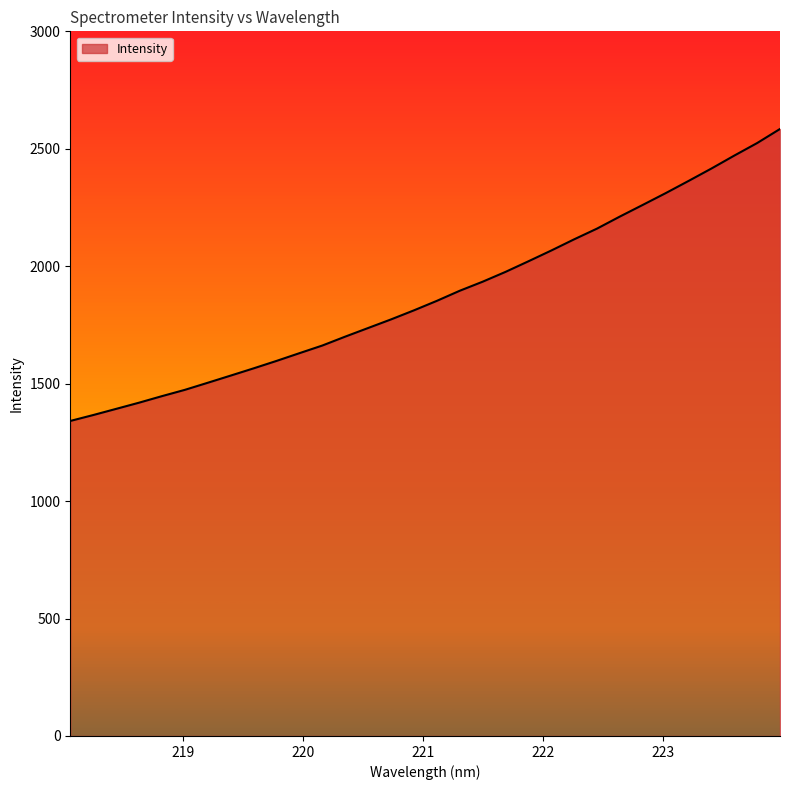

What is the greatest value displayed?

2584.3